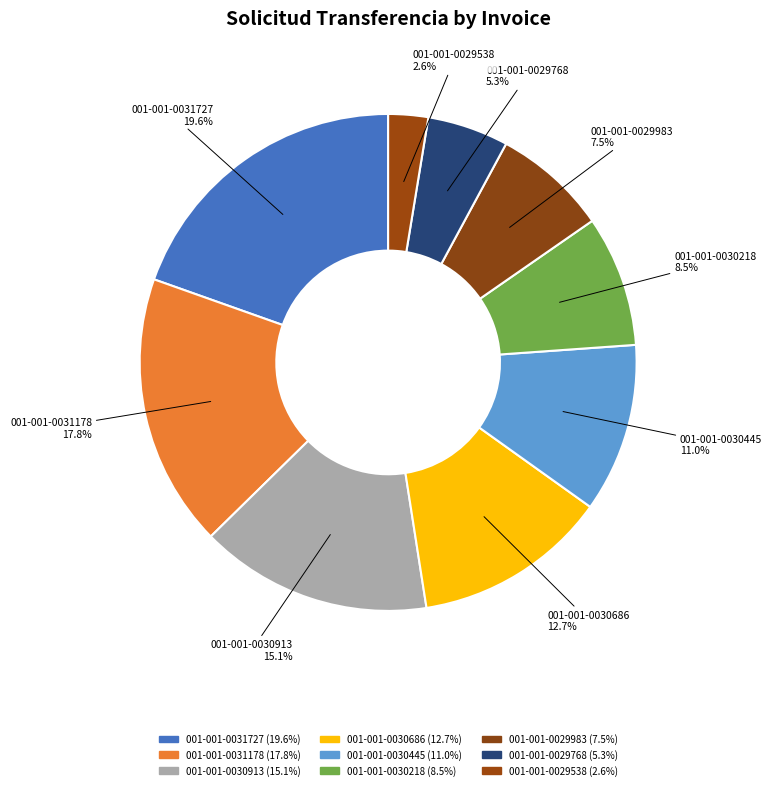

Is it true that 001-001-0030913 is 9% of the pie?

False